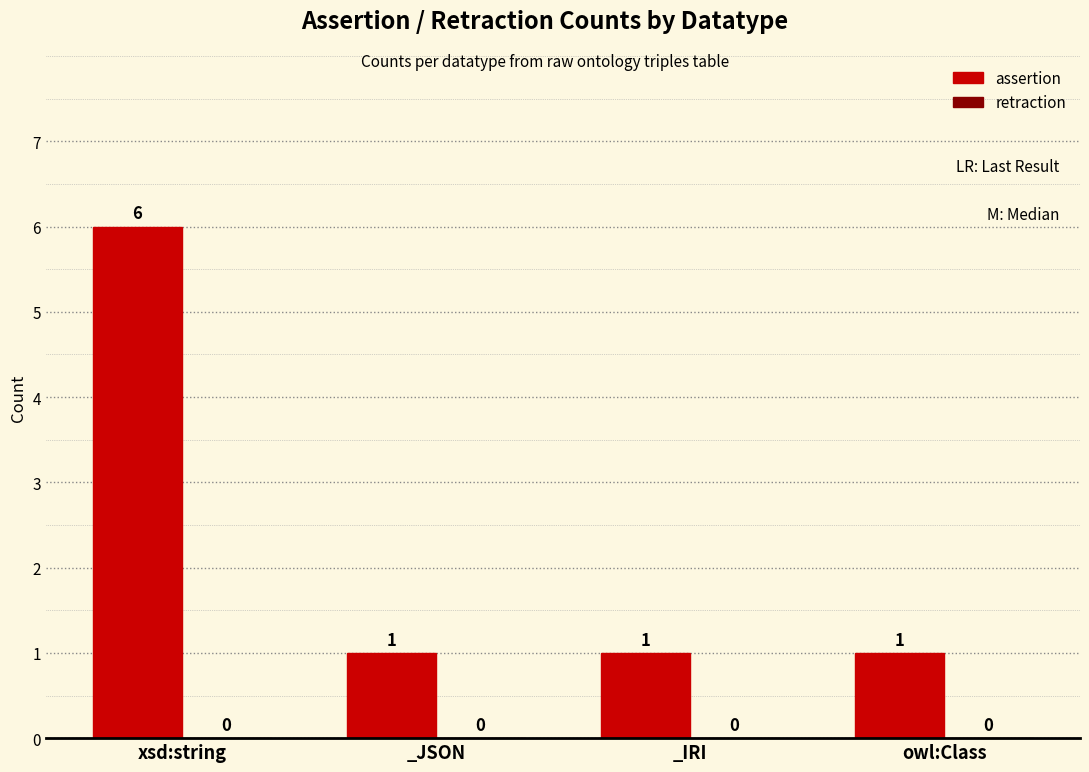

What is the ratio of the value at _IRI to the value at owl:Class?

1.0